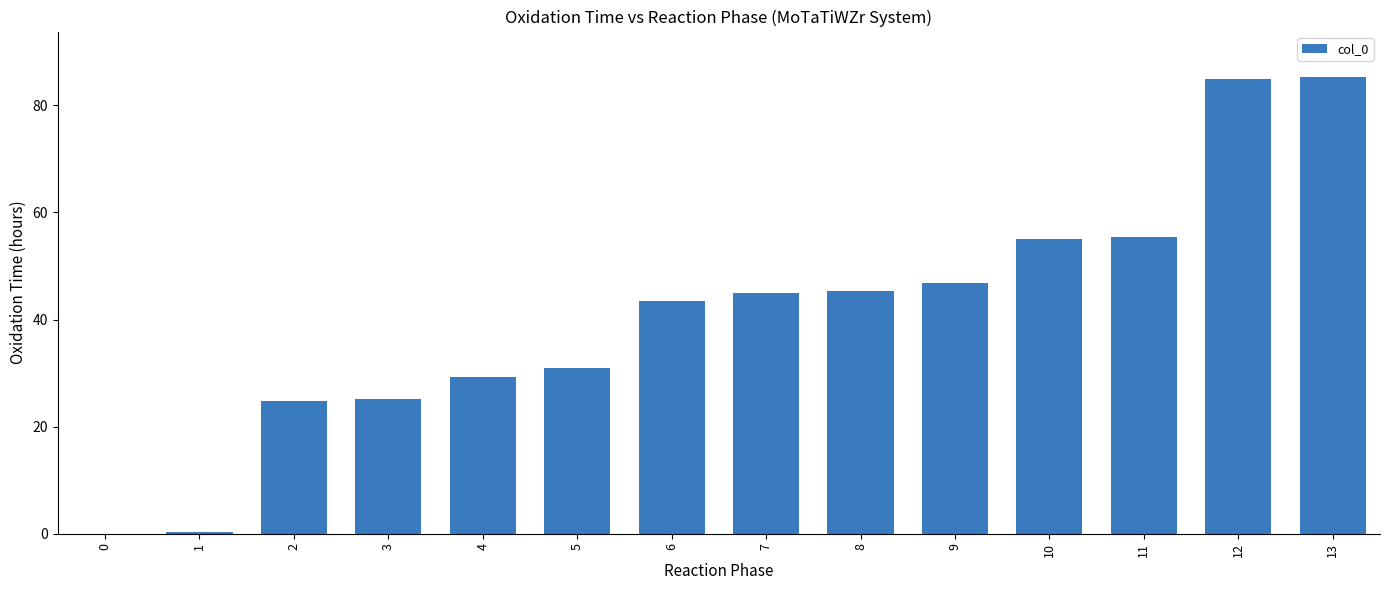

What is the average value?

40.8